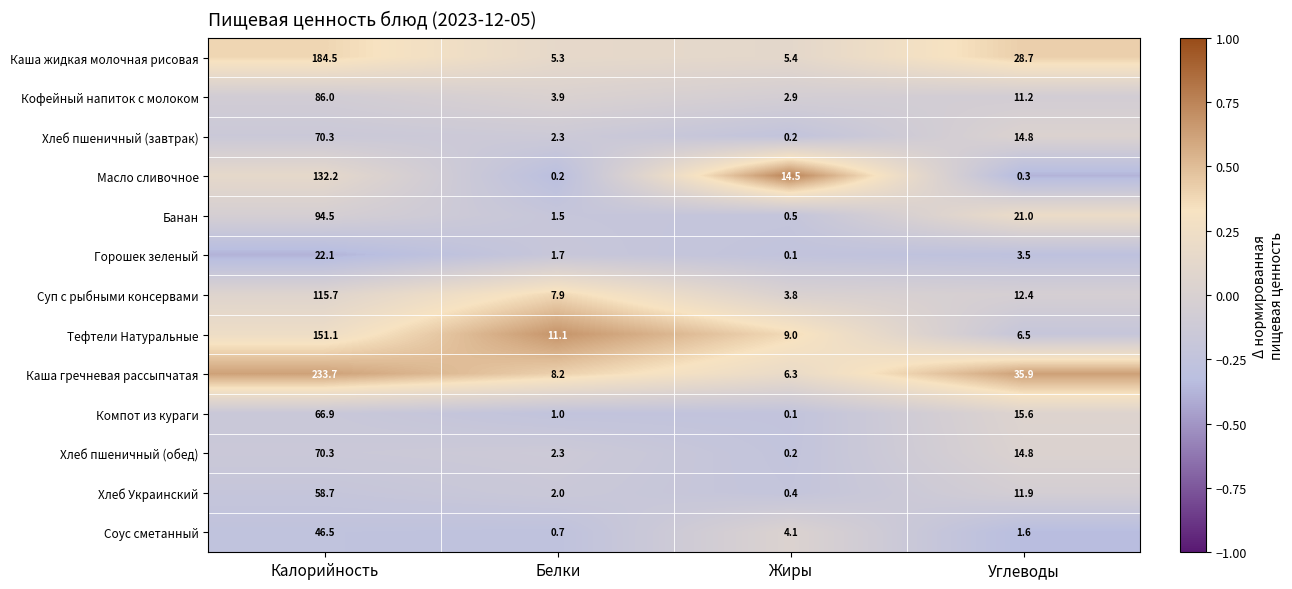

What is the difference between the second highest and minimum values in the Кофейный напиток с молоком series?

8.3